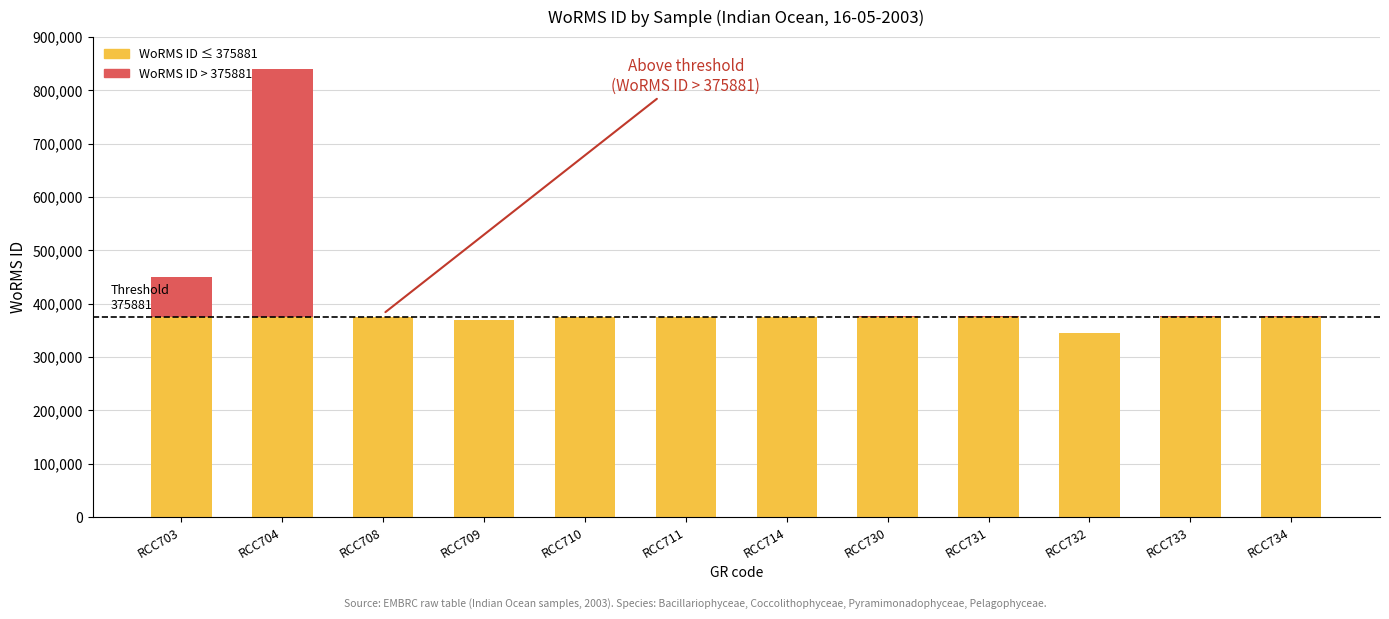

At which category is the sum across all series the highest?

RCC704